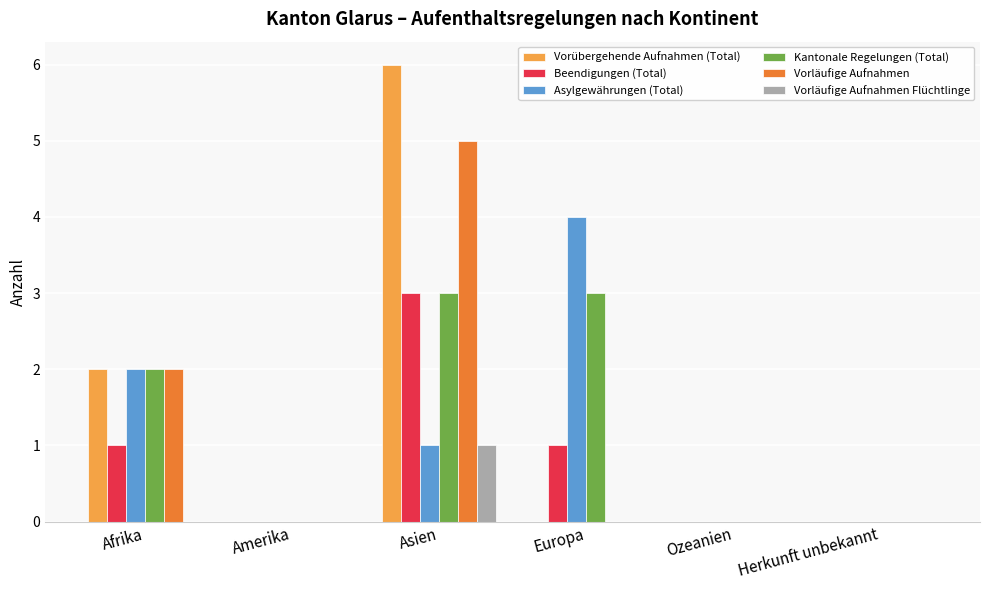

The value of Beendigungen (Total) at Ozeanien is 0. True or false?

True